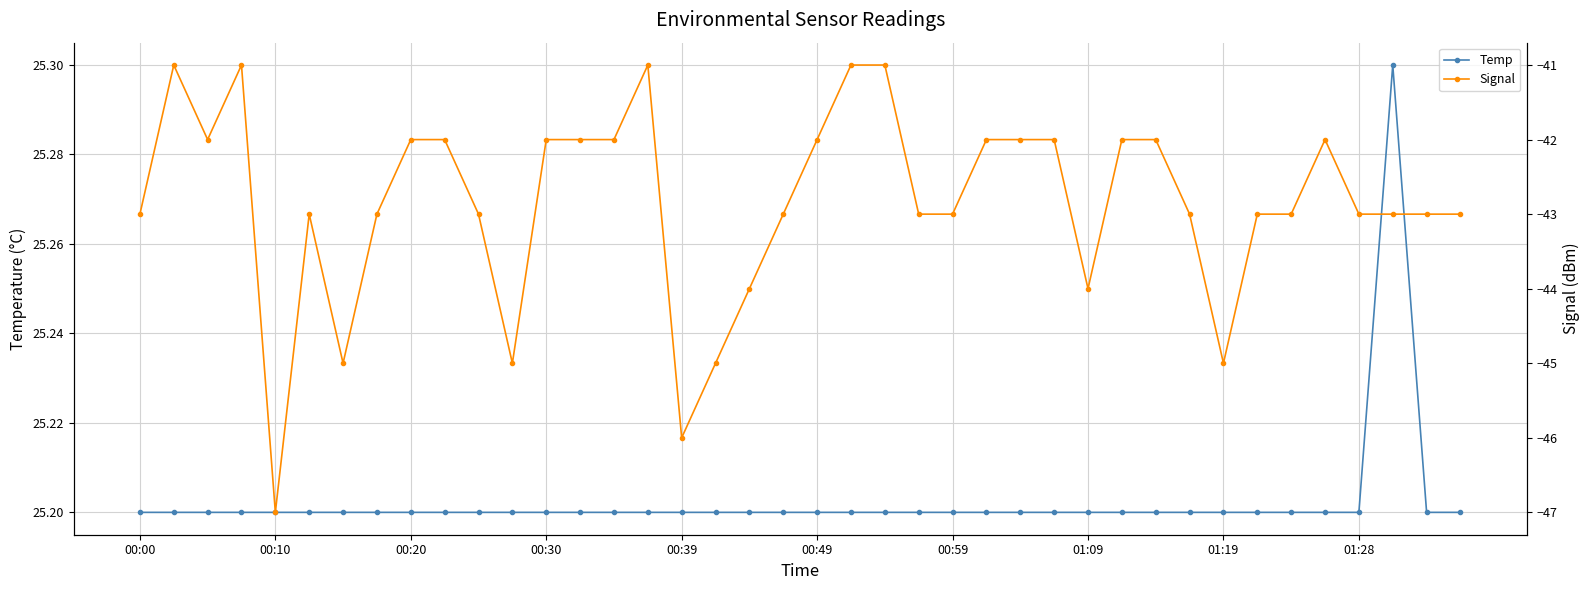

Reading left to right, what are all the values shown in this chart?

Temp: 25.2	25.2	25.2	25.2	25.2	25.2	25.2	25.2	25.2	25.2	25.2	25.2	25.2	25.2	25.2	25.2	25.2	25.2	25.2	25.2	25.2	25.2	25.2	25.2	25.2	25.2	25.2	25.2	25.2	25.2	25.2	25.2	25.2	25.2	25.2	25.2	25.2	25.3	25.2	25.2
Signal: -43.0	-41.0	-42.0	-41.0	-47.0	-43.0	-45.0	-43.0	-42.0	-42.0	-43.0	-45.0	-42.0	-42.0	-42.0	-41.0	-46.0	-45.0	-44.0	-43.0	-42.0	-41.0	-41.0	-43.0	-43.0	-42.0	-42.0	-42.0	-44.0	-42.0	-42.0	-43.0	-45.0	-43.0	-43.0	-42.0	-43.0	-43.0	-43.0	-43.0